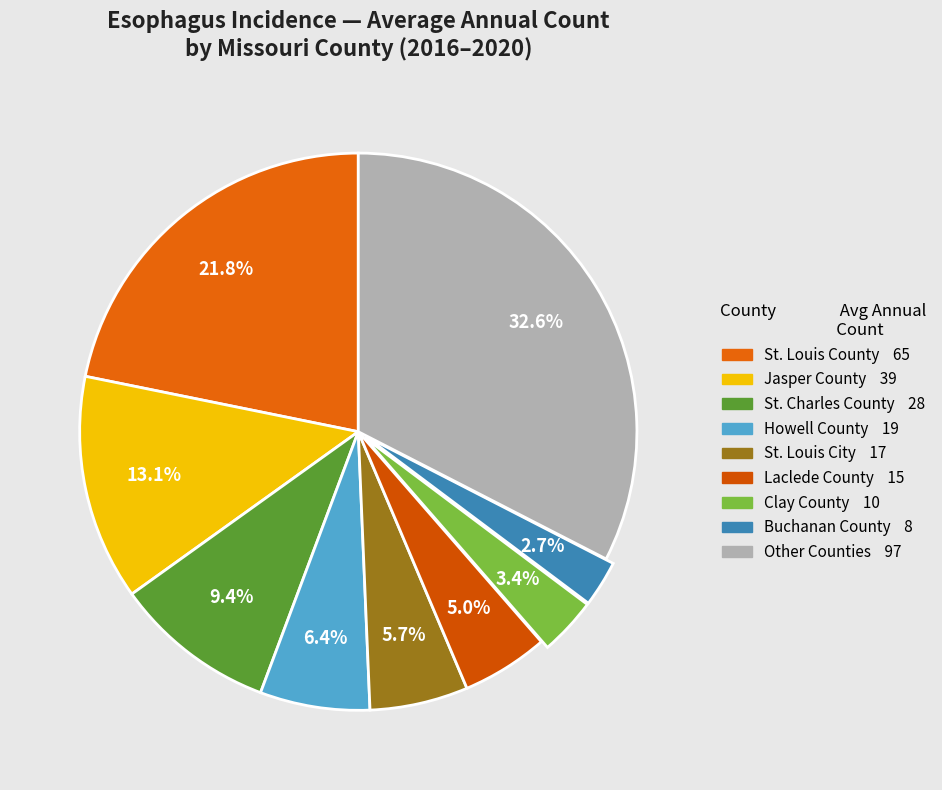

To the nearest percent, what is the average slice percentage?

11%